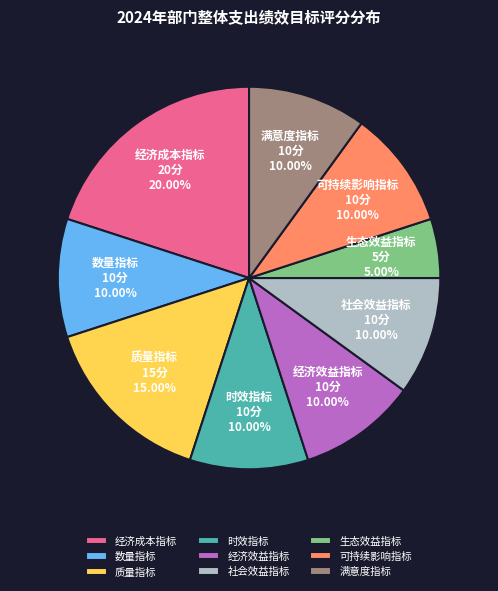

Between 经济效益指标 and 生态效益指标, which is larger?

经济效益指标